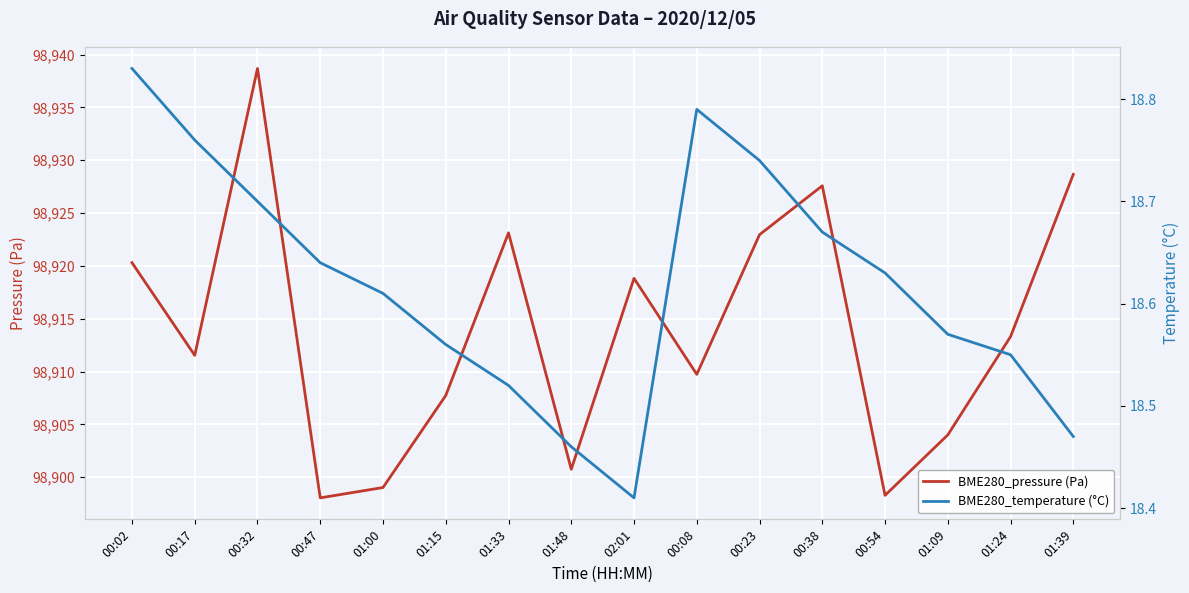

The BME280_pressure (Pa) series shows 98900.8 at 01:48. True or false?

True